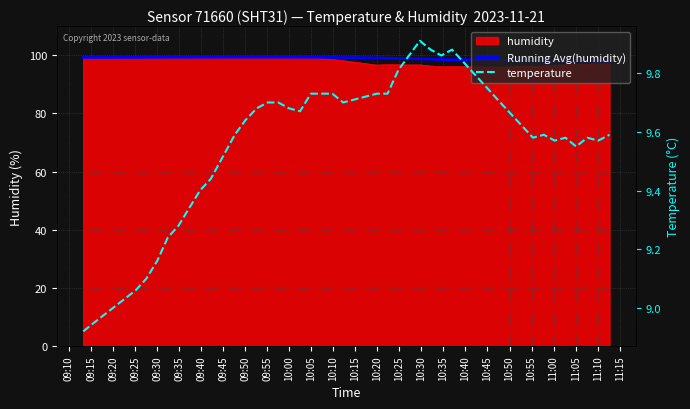

What is the difference between the temperature values at 09:10 and 09:35?

0.3